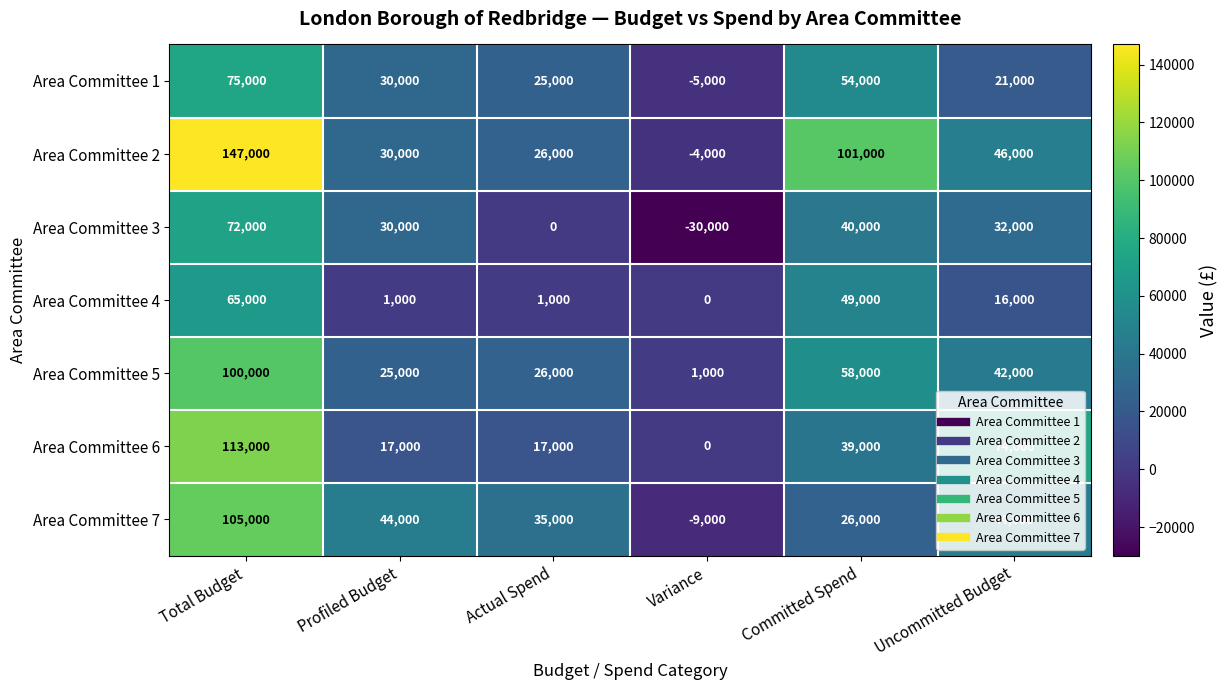

The Area Committee 5 series shows 26000 at Actual Spend. True or false?

True